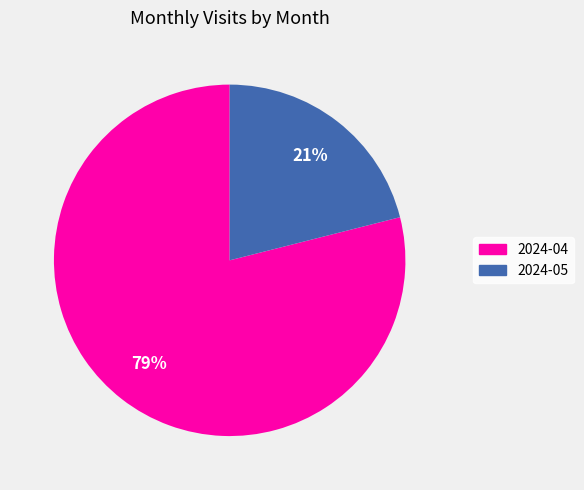

True or false: 2024-04 accounts for 79% of the total.

True